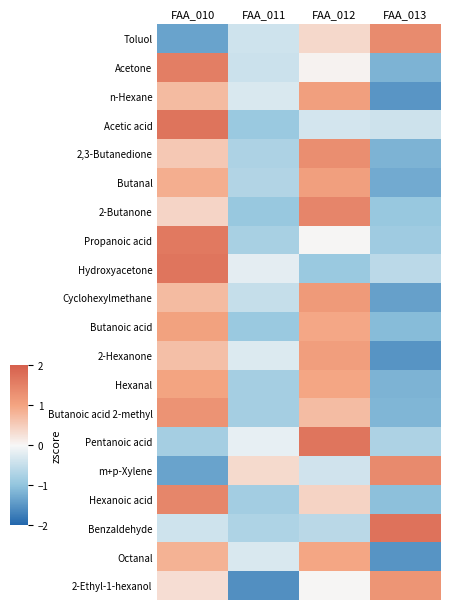

Which series has the largest range (max minus min)?

2-Ethyl-1-hexanol